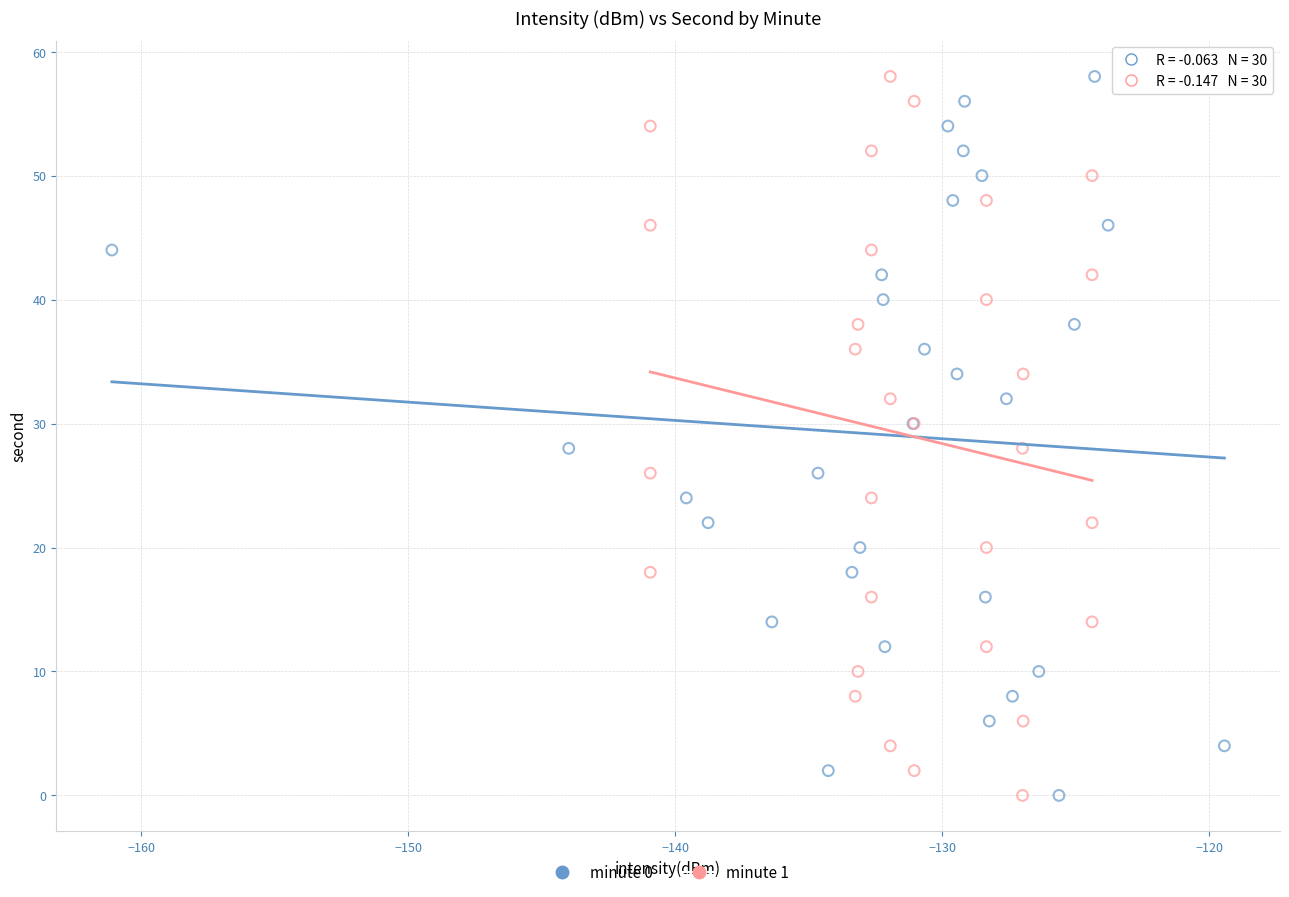

What are all the series names shown in the legend?

minute 0, minute 1